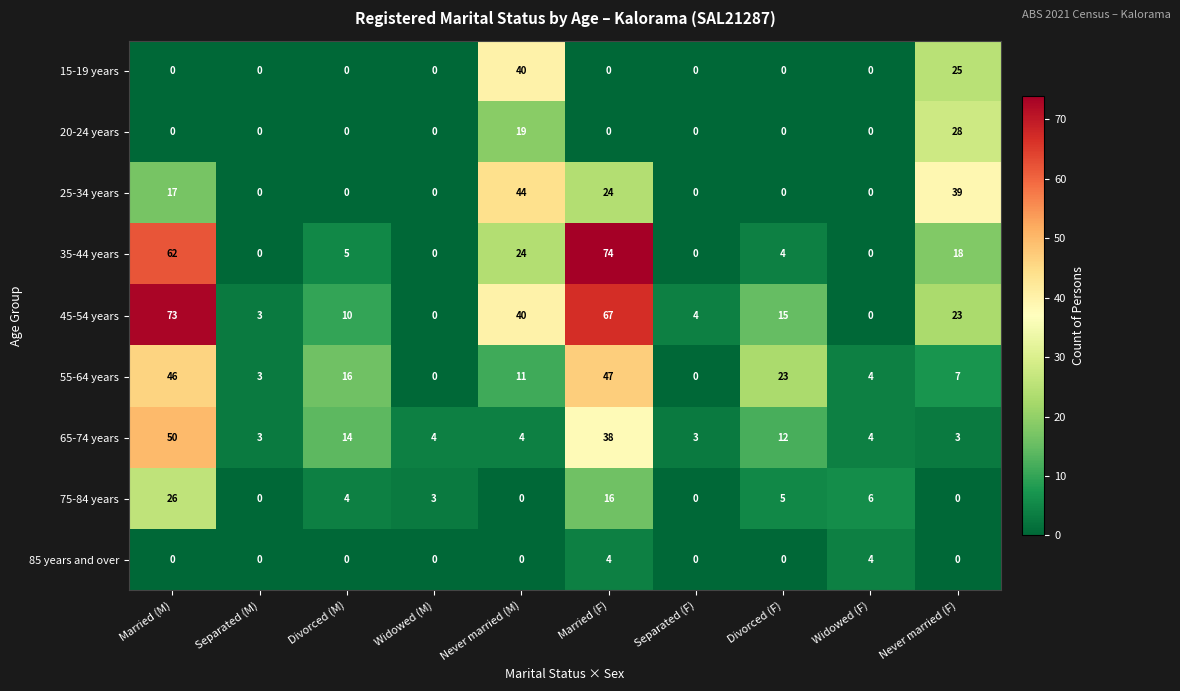

What is the maximum value for 55-64 years?

47